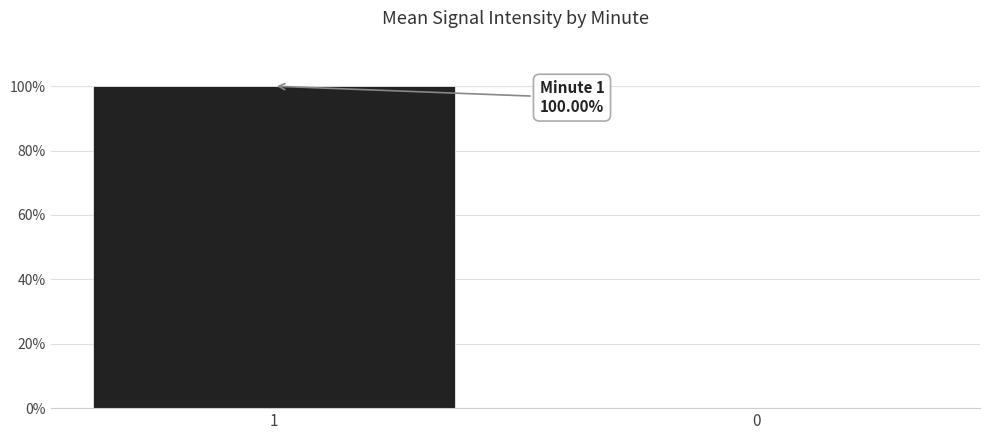

What is the sum of all values?

100